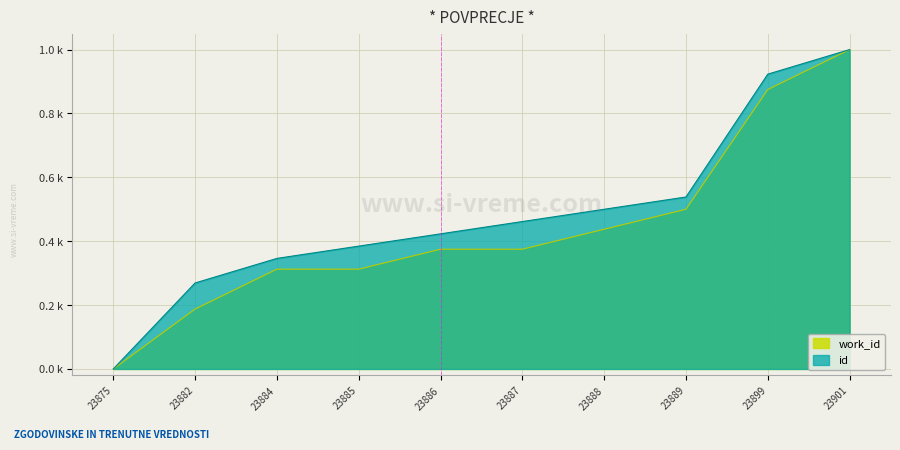

Which series has the widest spread of values?

id